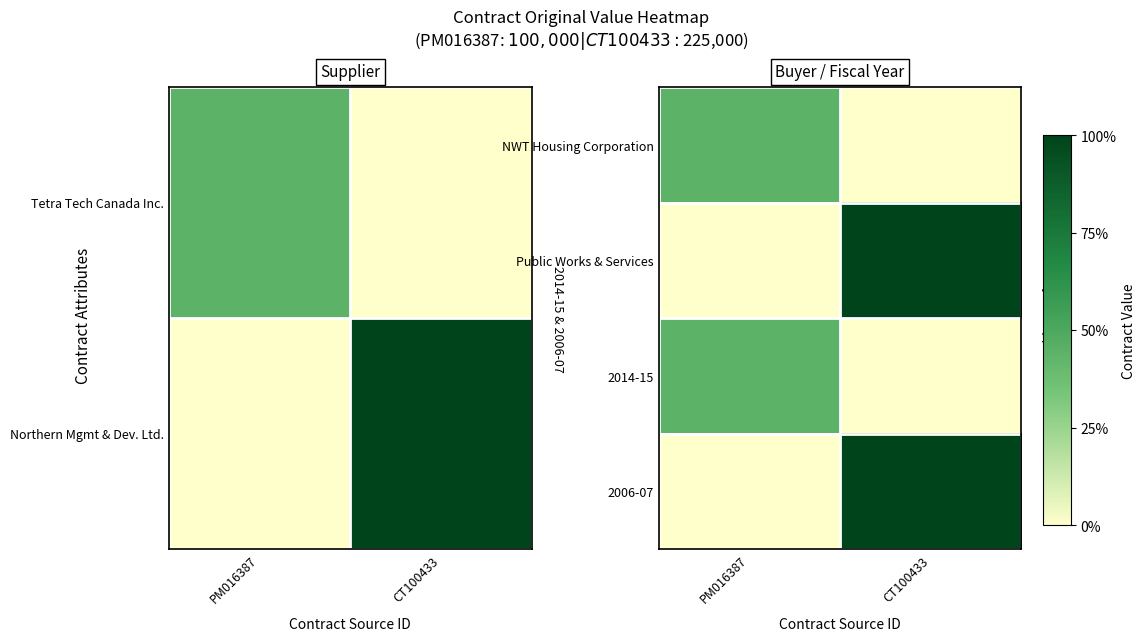

What is the sum of all Public Works & Services values?

225000